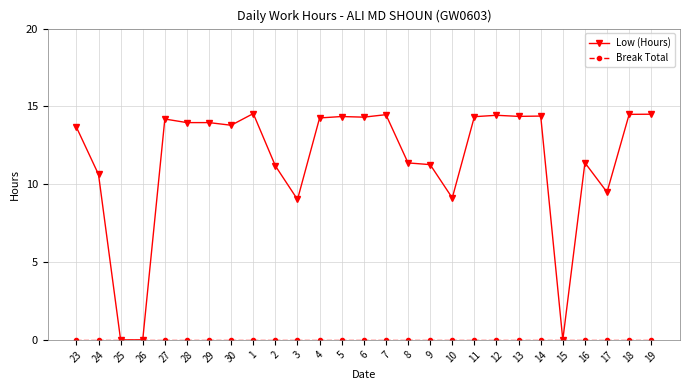

What is the maximum value shown in the chart?

14.5